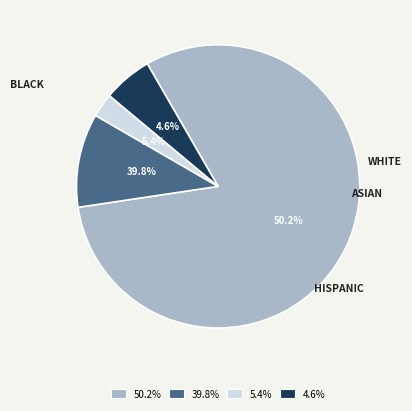

To the nearest percent, what portion does ASIAN represent?

3%